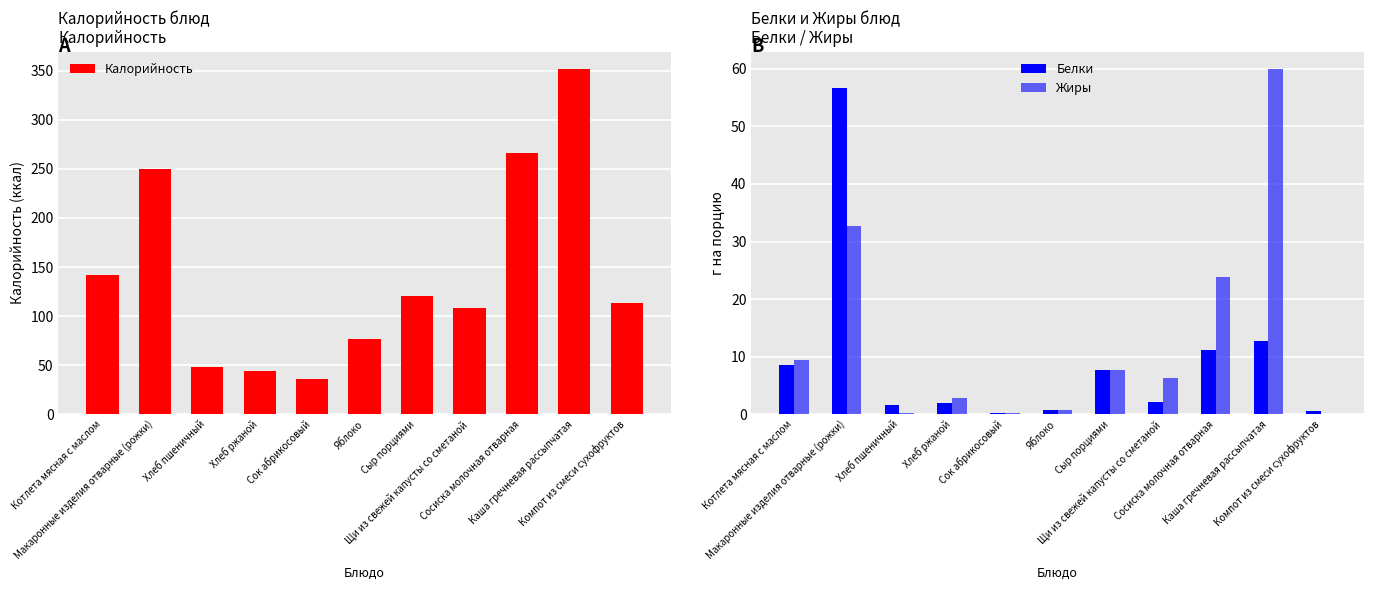

List the series in order of their peak value, lowest first.

Белки, Жиры